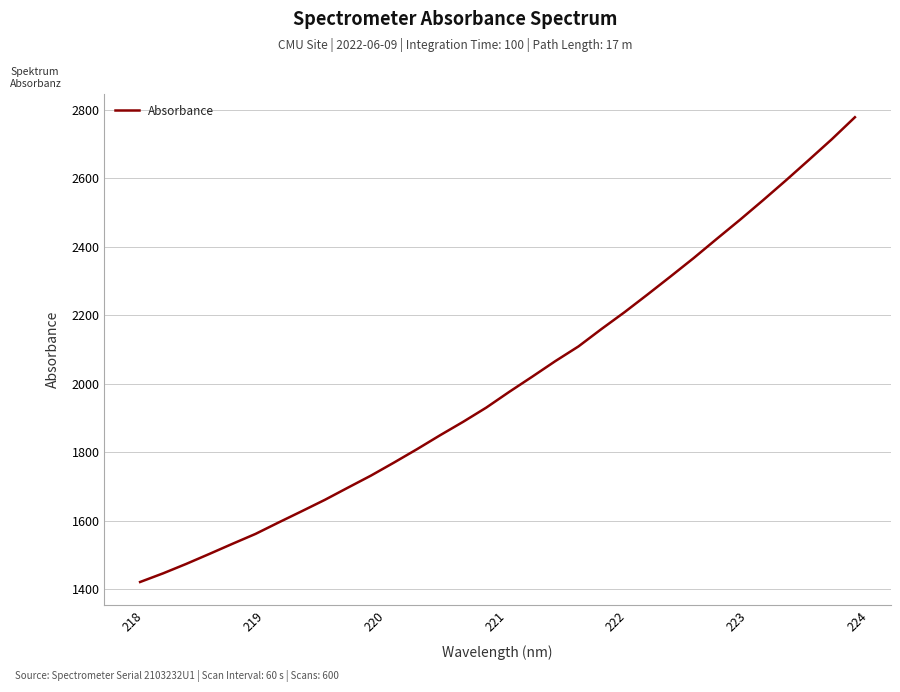

What is the difference between the maximum and minimum values?

1356.5